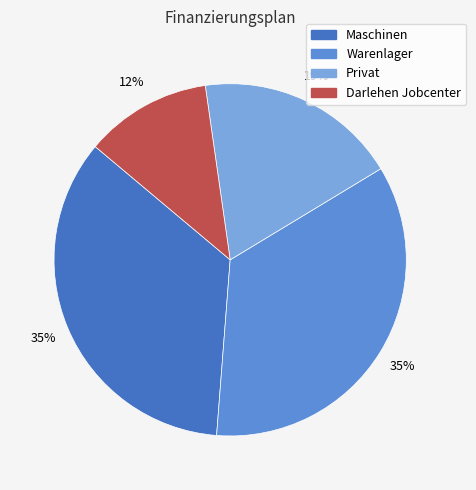

How many slices are in this pie chart?

4